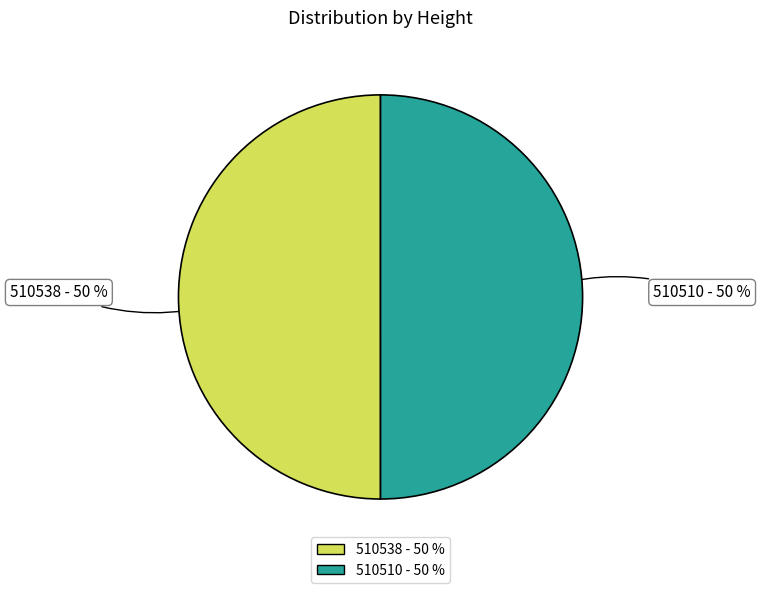

How many segments does this pie chart have?

2